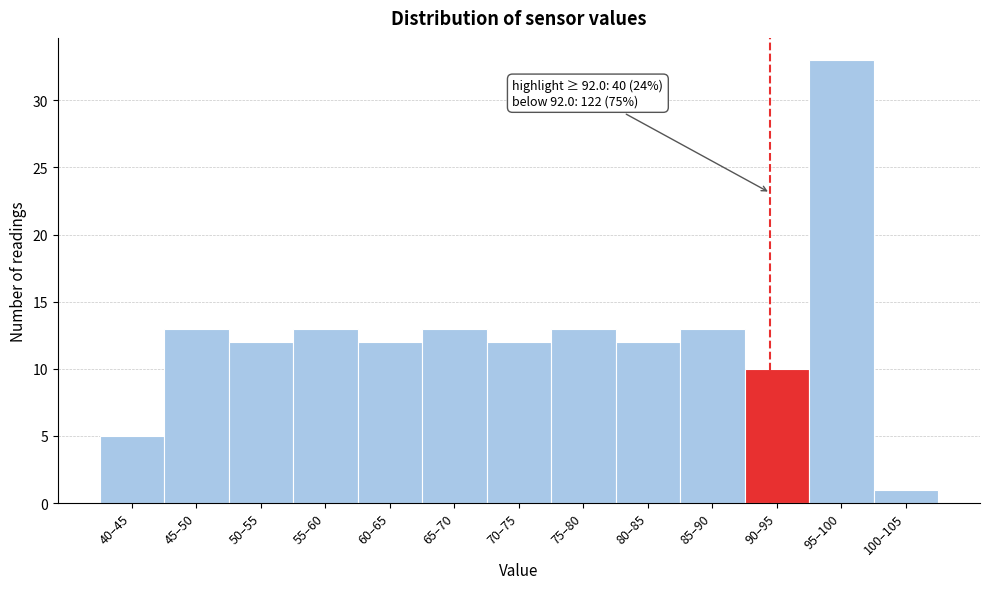

Reading right to left, list all the values displayed in this chart.

100–105=1	95–100=33	90–95=10	85–90=13	80–85=12	75–80=13	70–75=12	65–70=13	60–65=12	55–60=13	50–55=12	45–50=13	40–45=5